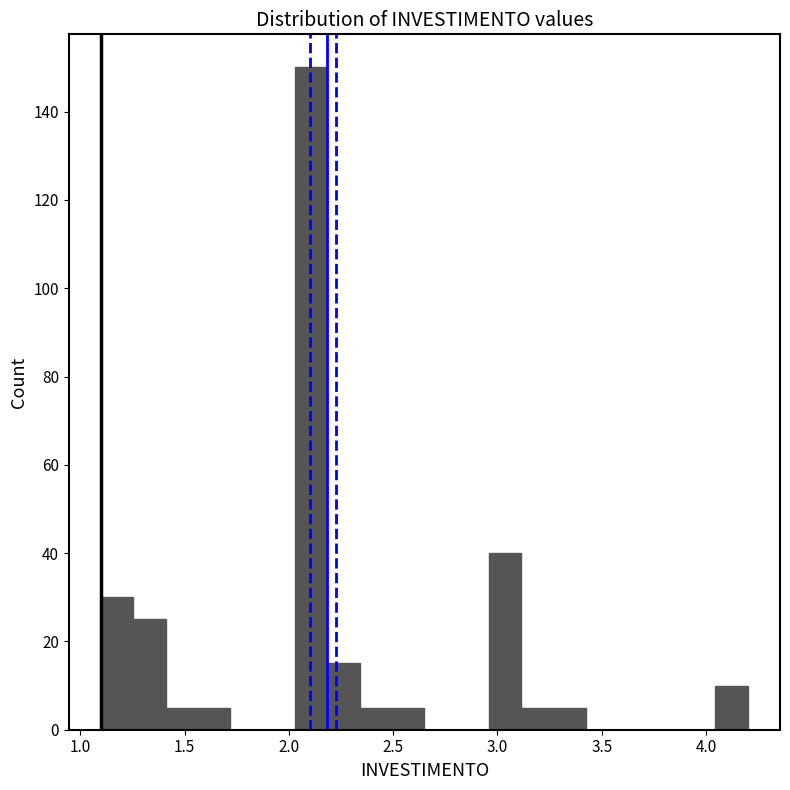

Around what value on the x-axis is the tallest bar? Give the approximate position of its centre, as read against the axis.

2.10